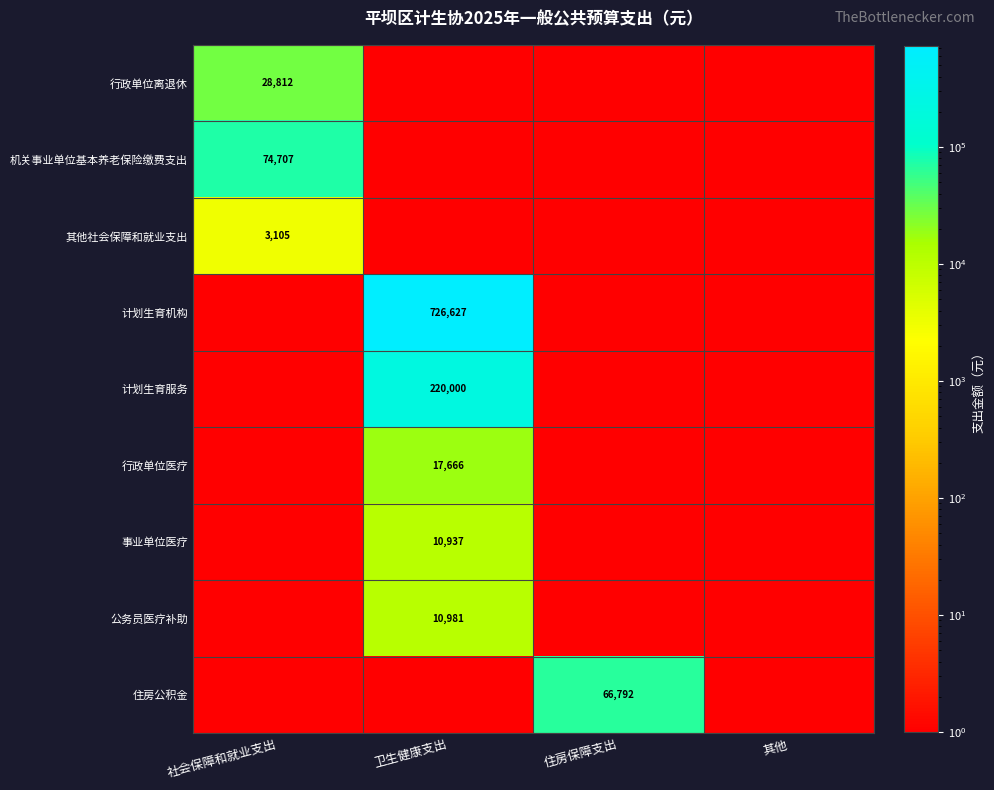

At which label is 行政单位医疗 closest to 8832?

社会保障和就业支出